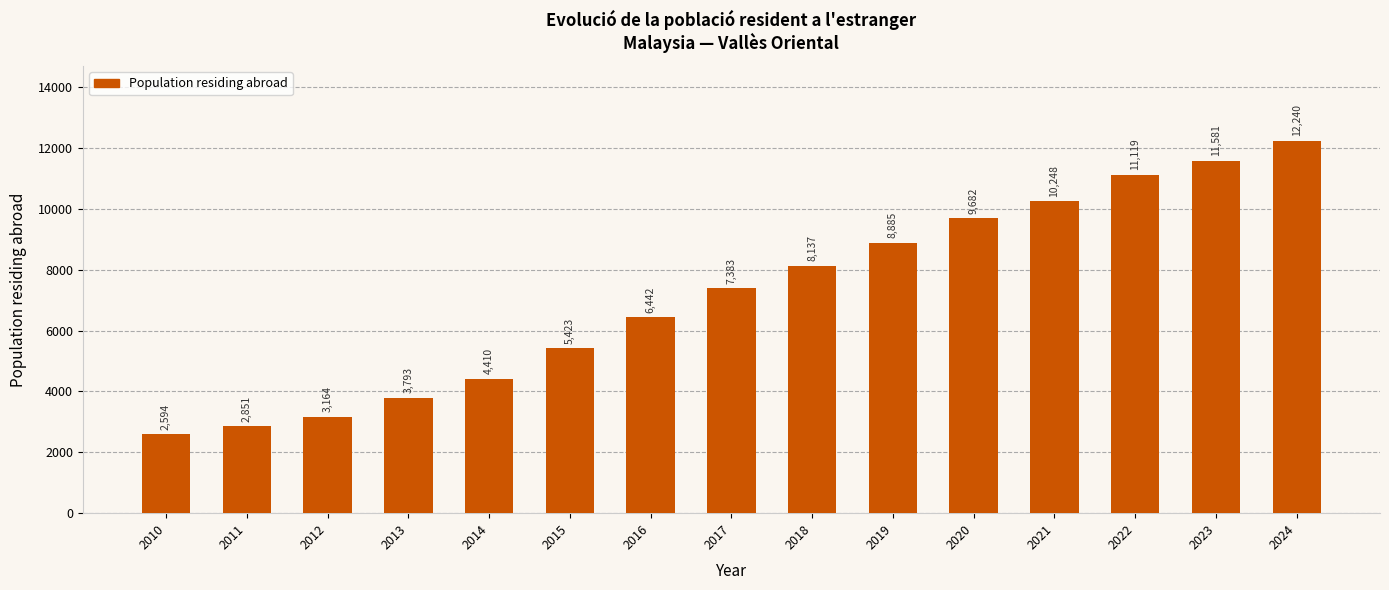

Reading left to right, extract all data points from this chart.

2594	2851	3164	3793	4410	5423	6442	7383	8137	8885	9682	10248	11119	11581	12240